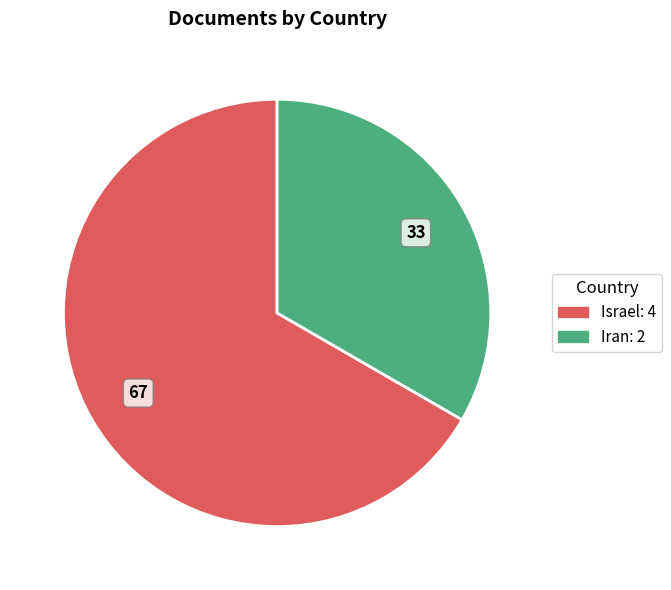

Is there any slice that represents more than half of the pie?

Yes